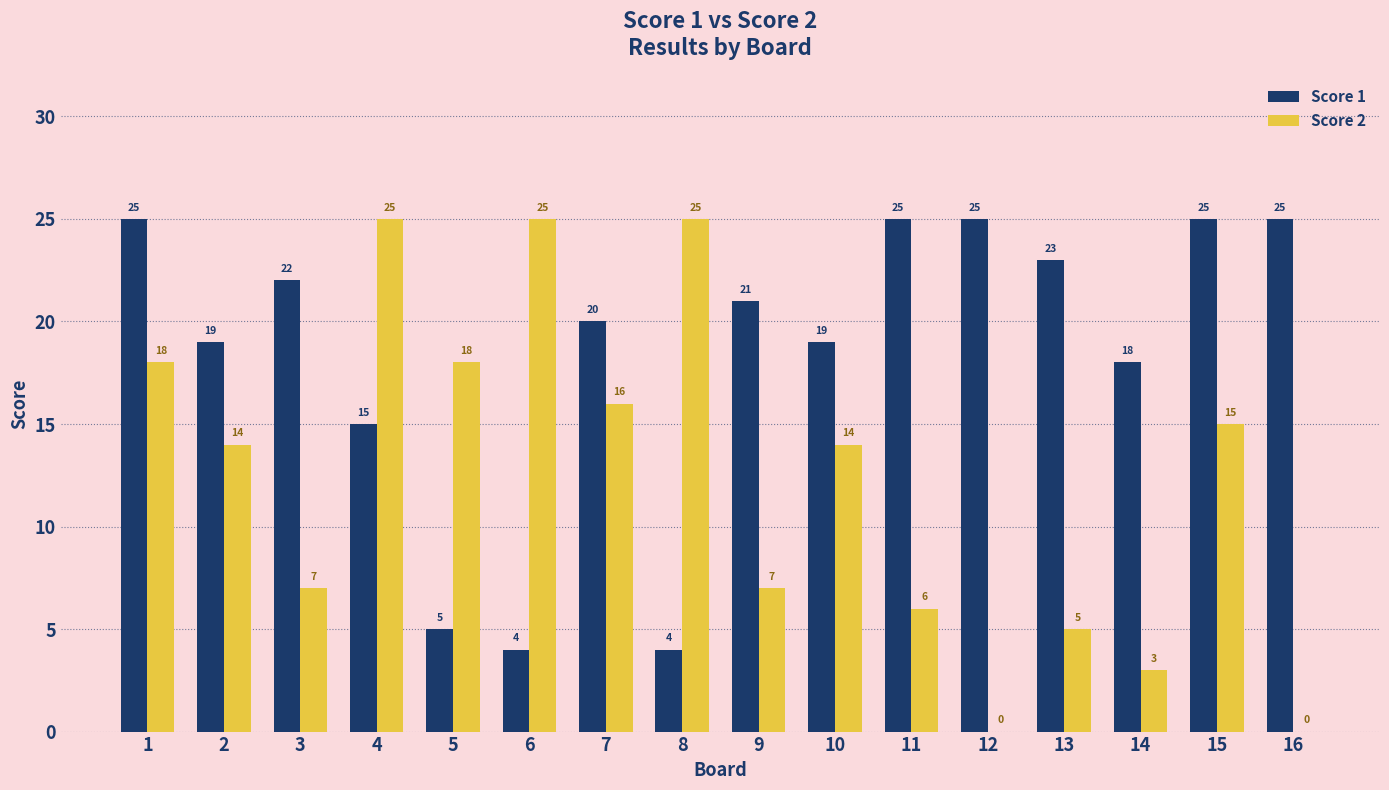

How many groups of bars are there?

16